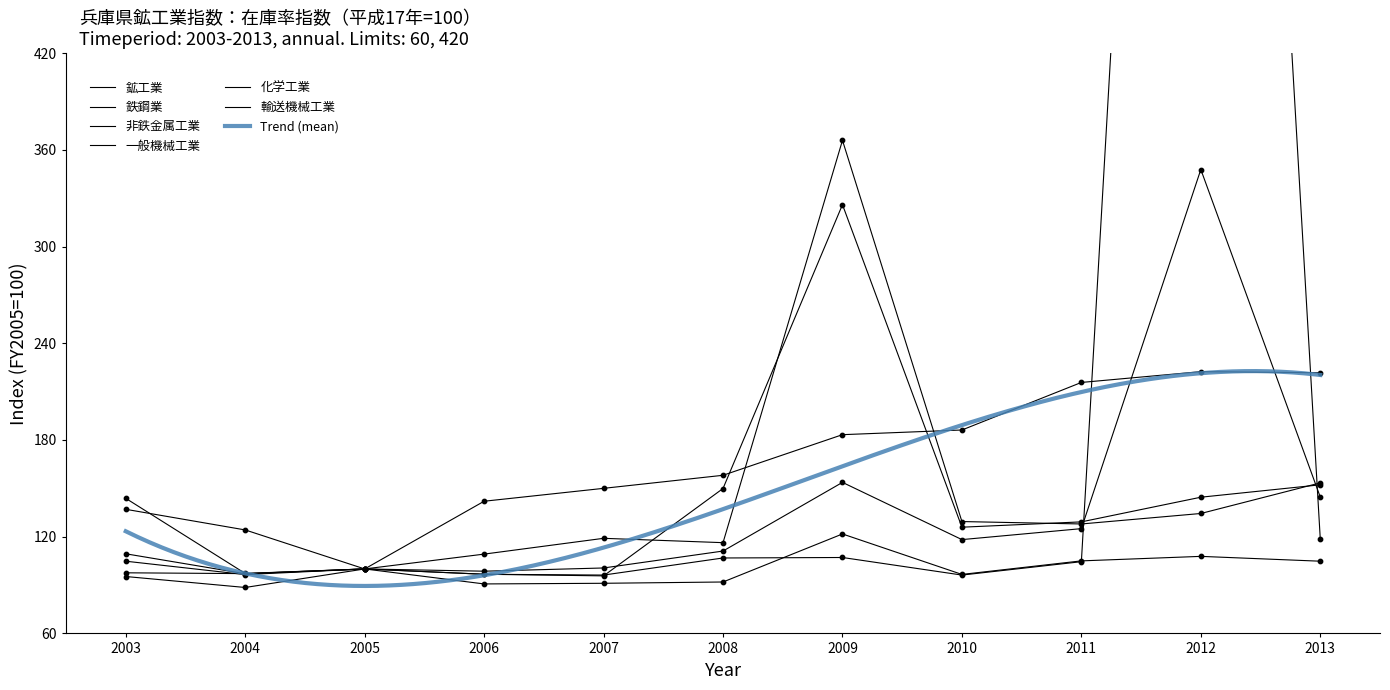

At how many categories does at least one series exceed 1353?

1